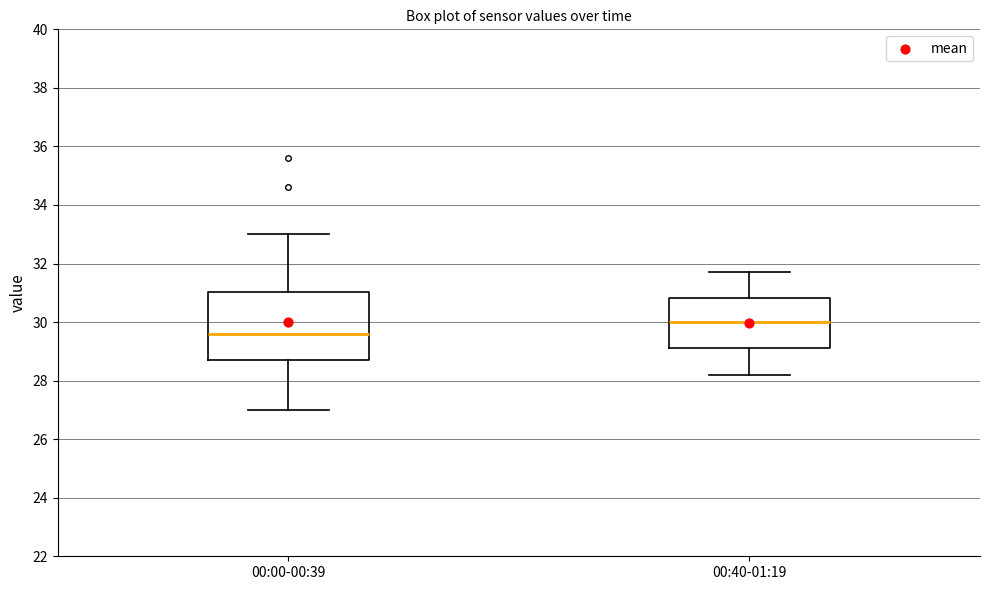

Where is the lower edge of the box for 00:00-00:39 on the y-axis? The values are not printed on the chart, so give them approximately, as read against the axis.

28.8